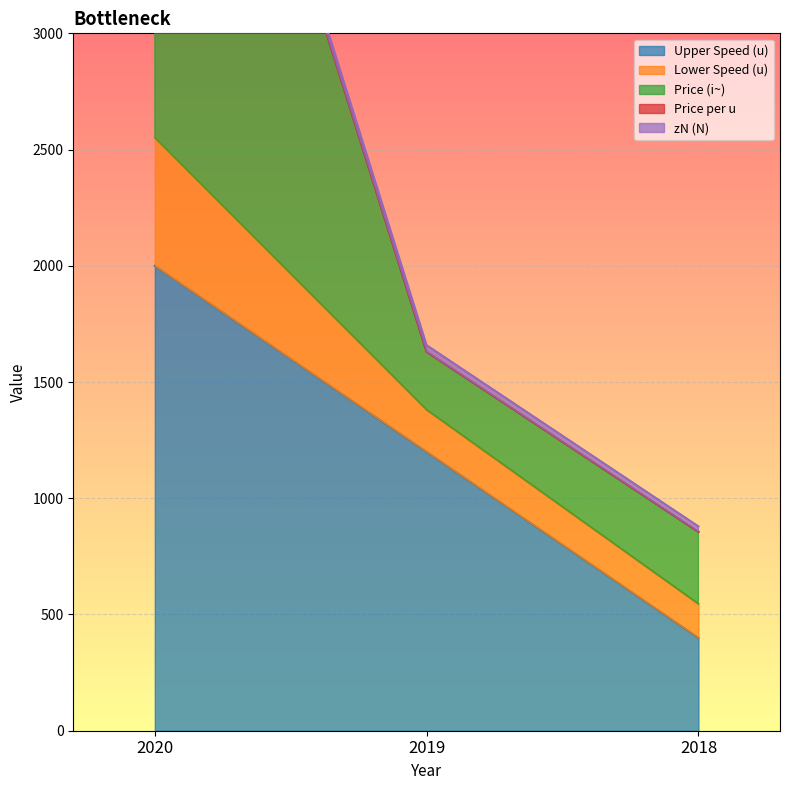

Where does the Price (i~) series first go above 1630?

2020